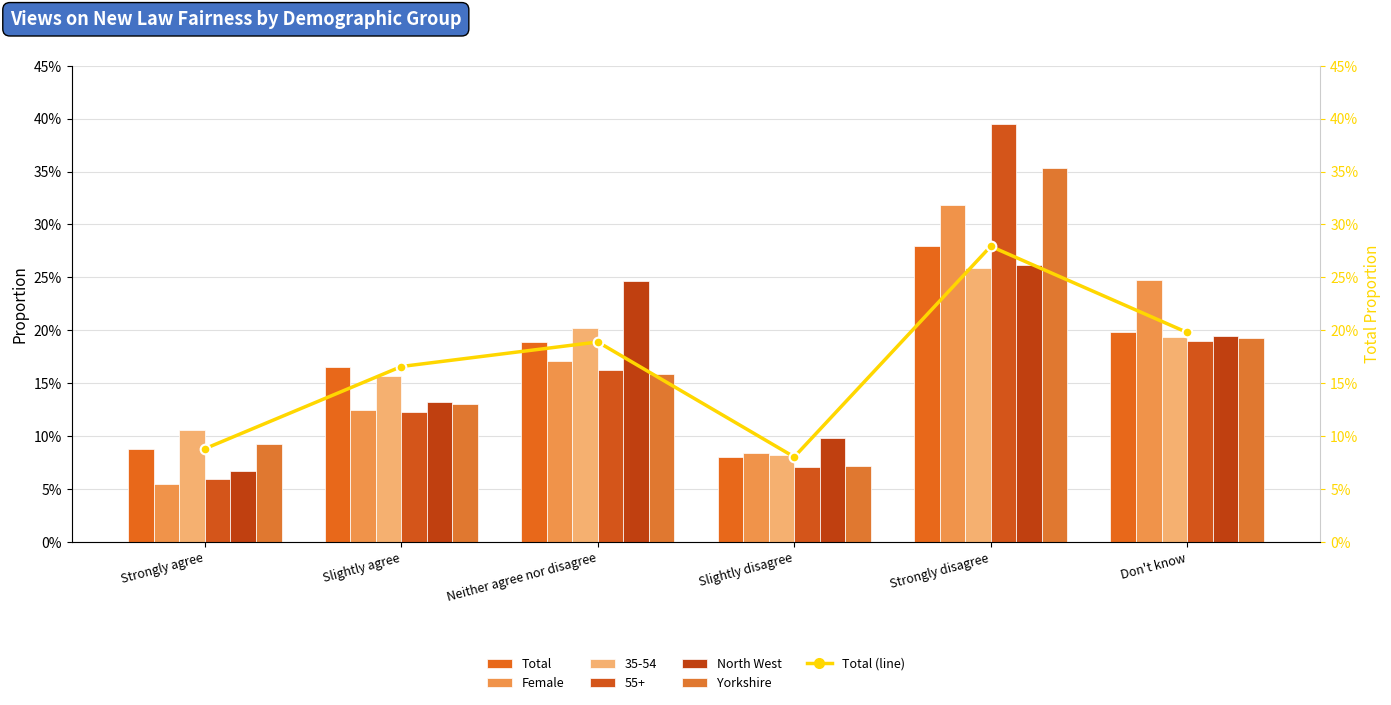

What is the difference between the Total values at Slightly disagree and Strongly disagree?

0.2